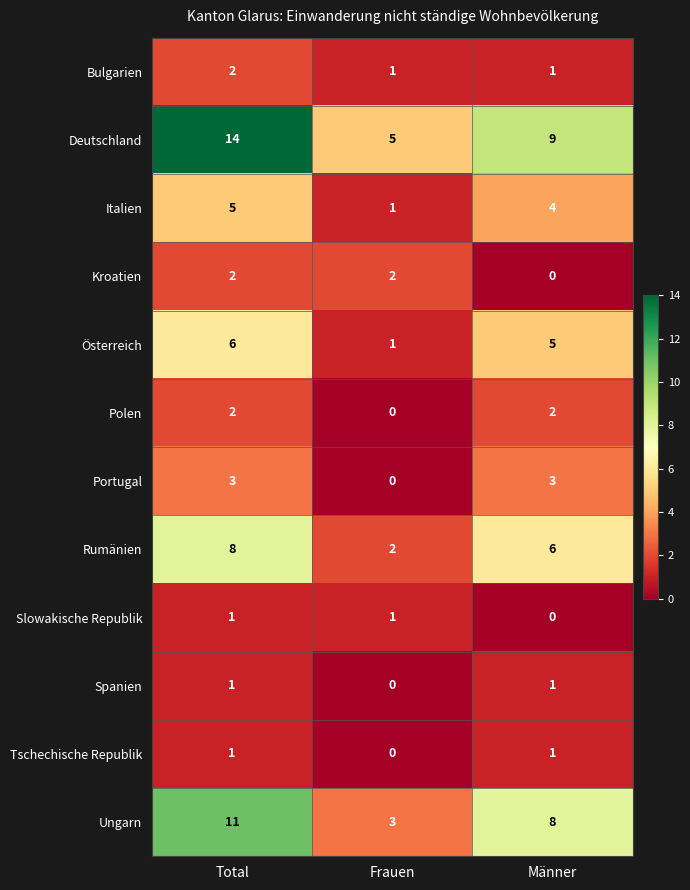

Between Total and Frauen, which series saw the biggest shift?

Deutschland